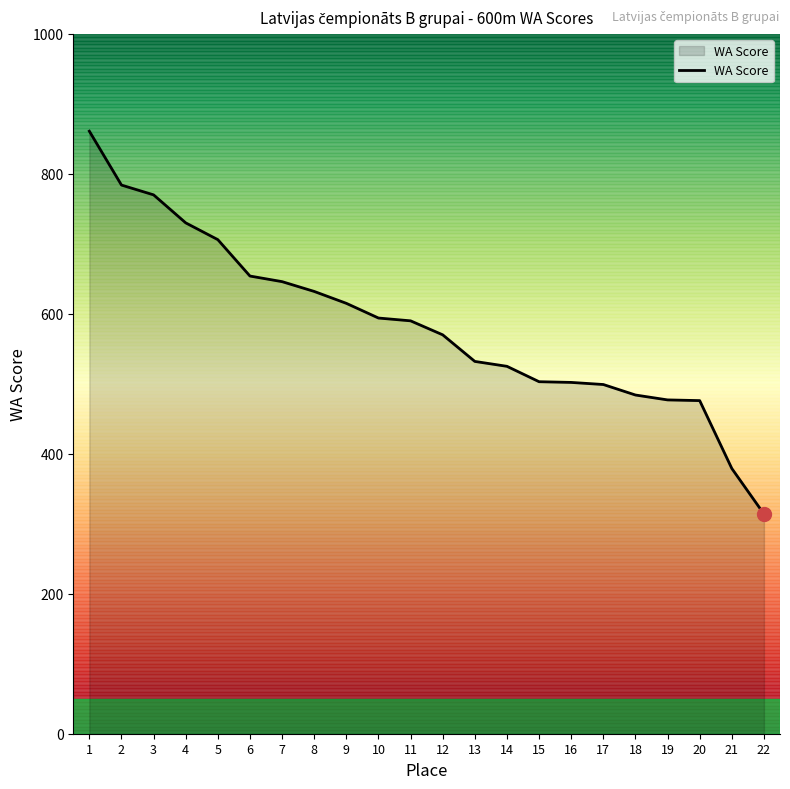

What is the difference between the values at 18 and 10?

110